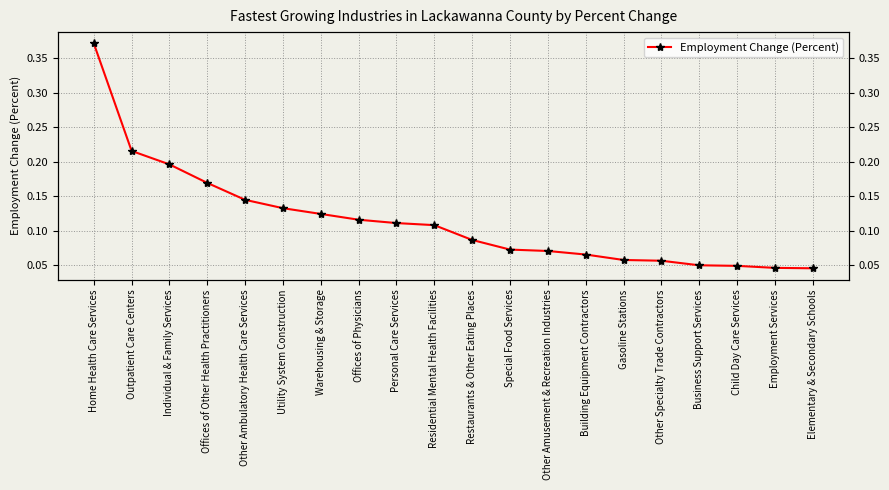

List the labels in order of value, smallest first.

Elementary & Secondary Schools, Employment Services, Child Day Care Services, Business Support Services, Other Specialty Trade Contractors, Gasoline Stations, Building Equipment Contractors, Other Amusement & Recreation Industries, Special Food Services, Restaurants & Other Eating Places, Residential Mental Health Facilities, Personal Care Services, Offices of Physicians, Warehousing & Storage, Utility System Construction, Other Ambulatory Health Care Services, Offices of Other Health Practitioners, Individual & Family Services, Outpatient Care Centers, Home Health Care Services